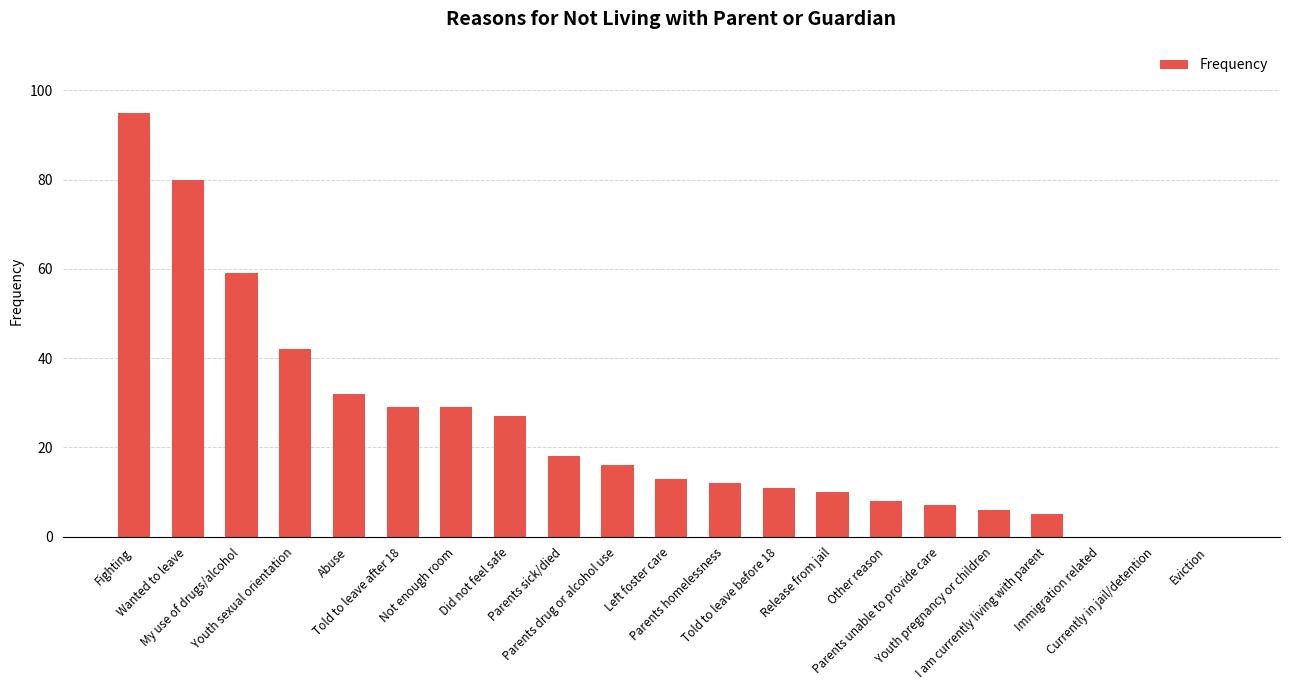

How many categories are shown in the chart?

21